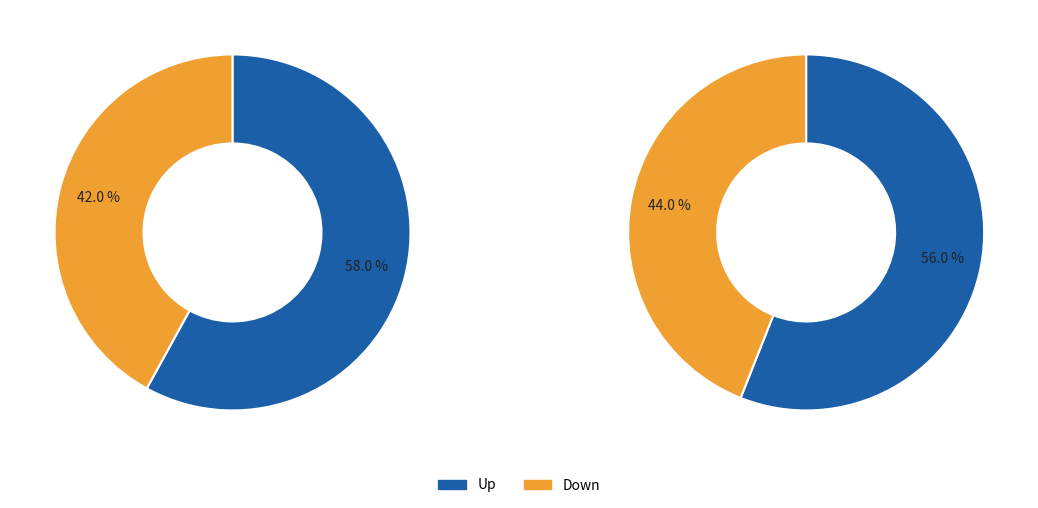

To the nearest percent, what percentage of the pie is up?

58%